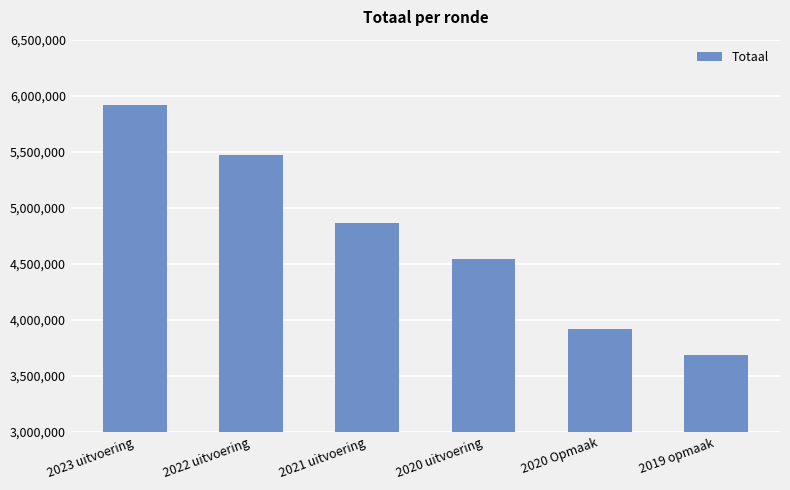

The value at 2020 Opmaak is 5701641. True or false?

False